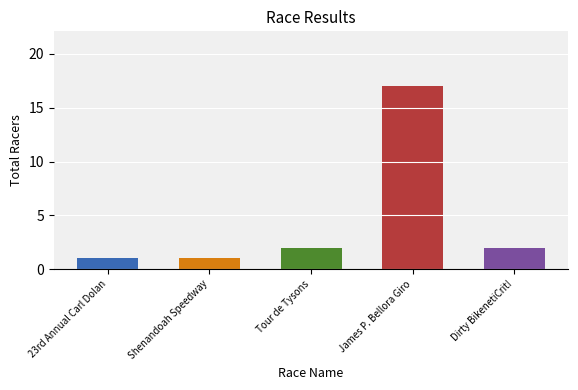

Which category has the highest value across all series?

James P. Bellora Giro